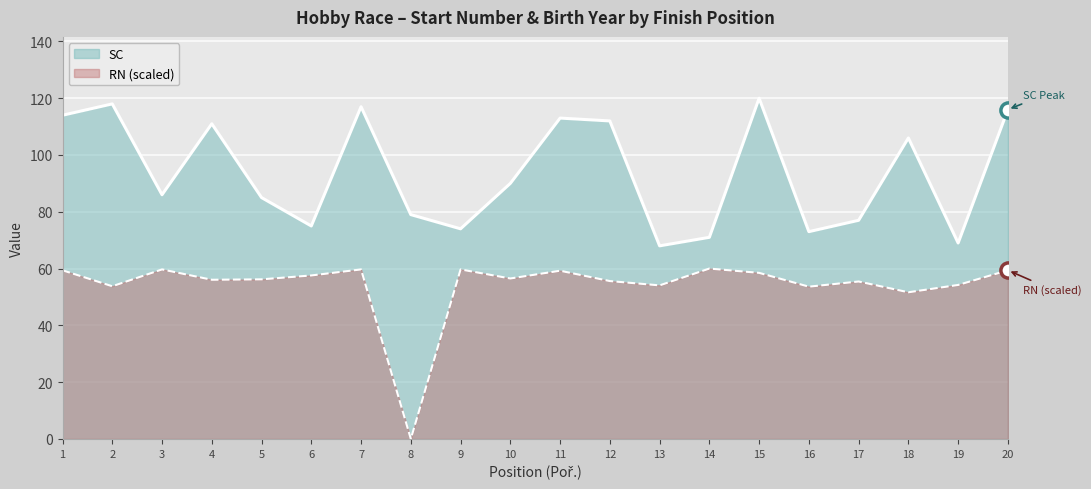

Which series has the largest total across all categories?

SC